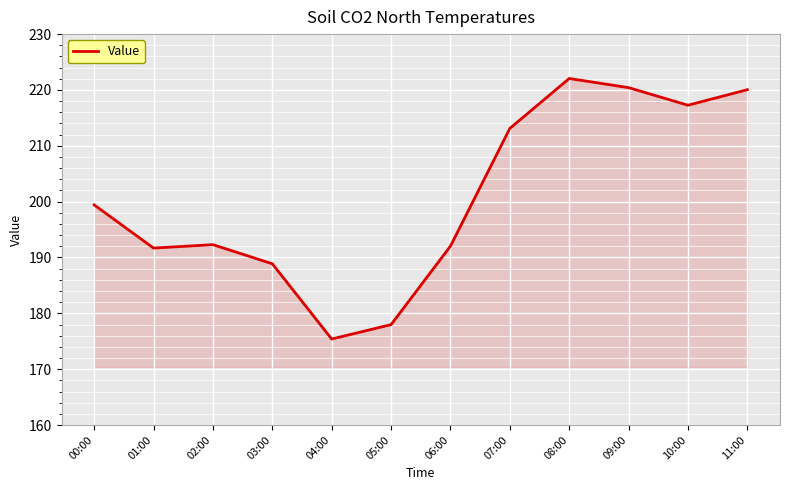

Which label corresponds to the smallest value in the chart?

04:00